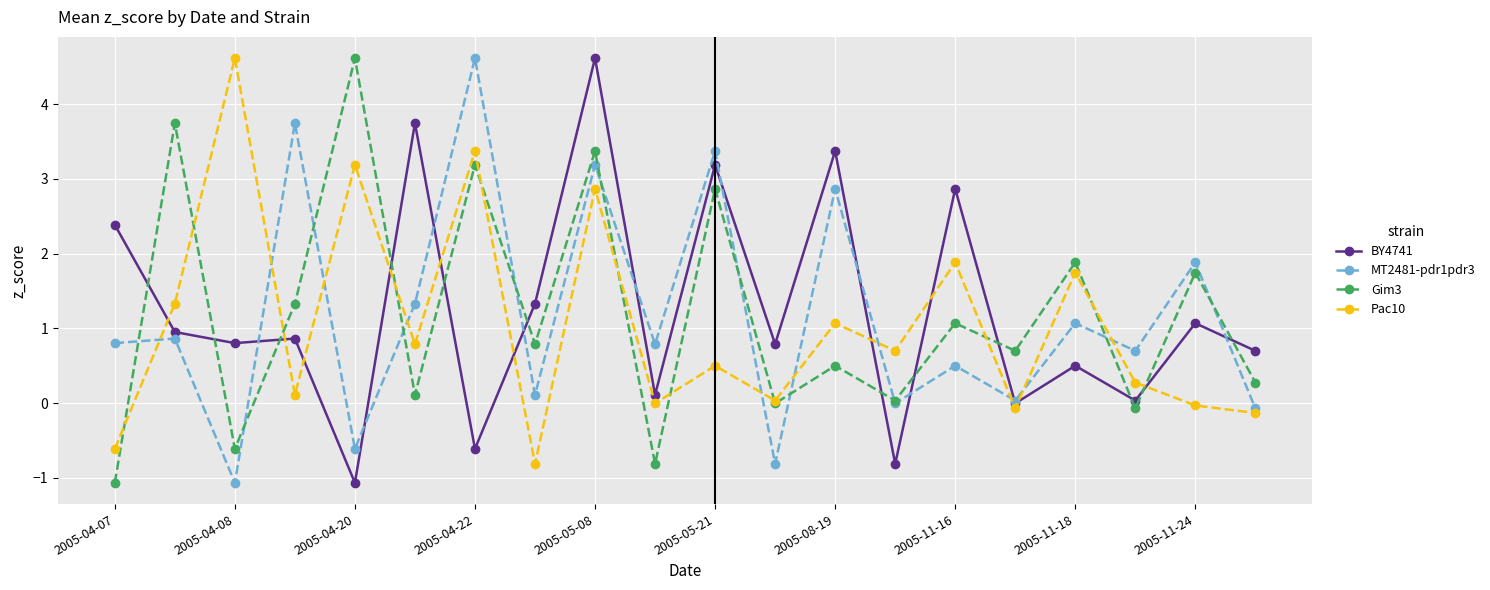

In Gim3, how many points are lower than both neighbors (excluding endpoints)?

8